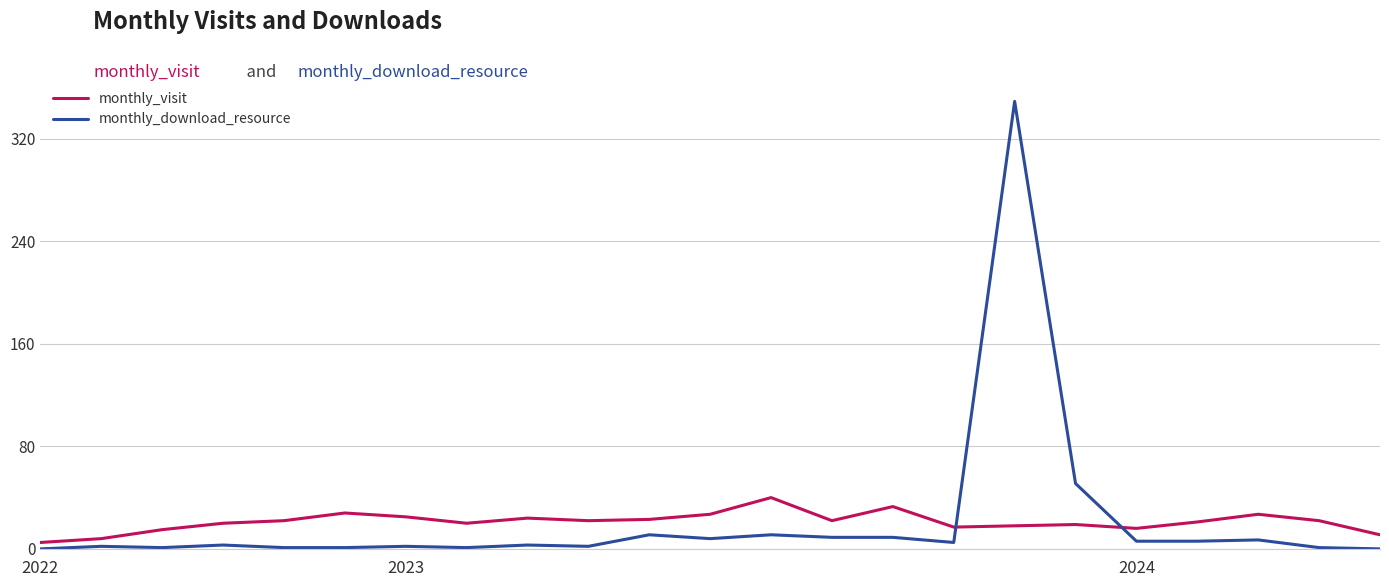

Which series has the widest spread of values?

monthly_download_resource